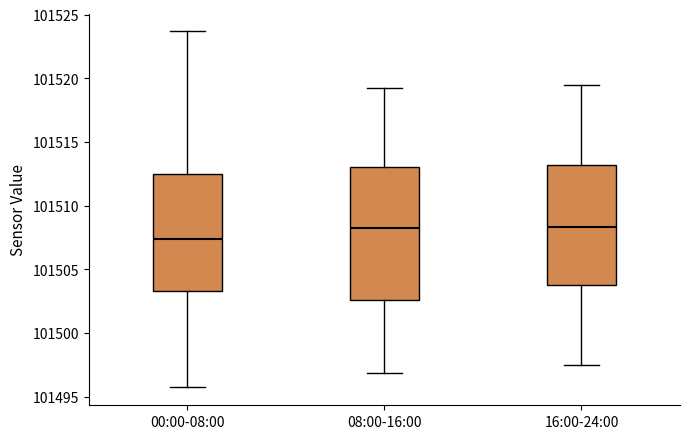

Comparing the boxes themselves (not the whiskers), which one is the tallest?

08:00-16:00